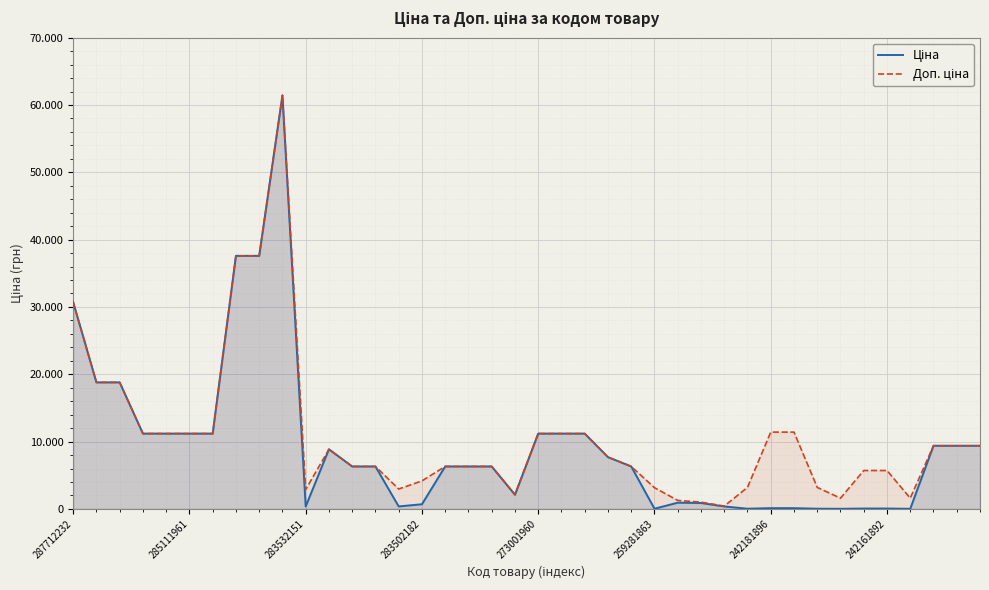

Reading left to right, what are all the values shown in this chart?

Ціна: 30717.1	18796.8	18796.8	11188.2	11188.2	11188.2	11188.2	37593.6	37593.6	61434.3	359.9	8856.7	6308.8	6308.8	369.5	694.3	6308.8	6308.8	6308.8	2108.4	11188.2	11188.2	11188.2	7693.1	6308.8	31.5	923.4	878.4	365.1	31.9	114.1	114.1	31.9	16.0	57.0	57.0	16.0	9384.0	9384.0	9384.0
Доп. ціна: 30717.1	18796.8	18796.8	11188.2	11188.2	11188.2	11188.2	37593.6	37593.6	61434.3	2878.8	8856.7	6308.8	6308.8	2955.8	4165.6	6308.8	6308.8	6308.8	2108.0	11188.2	11188.2	11188.2	7693.1	6308.8	3151.0	1263.2	1006.6	418.0	3195.0	11410.0	11410.0	3195.0	1597.0	5705.0	5705.0	1597.0	9384.0	9384.0	9384.0